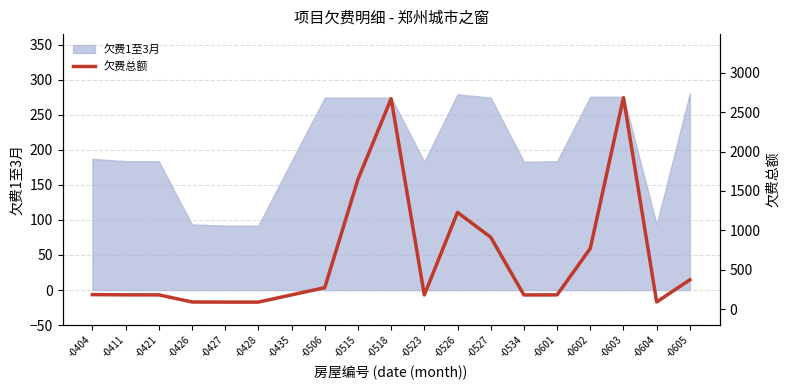

What is the value of the 4th point from the left?

93.6